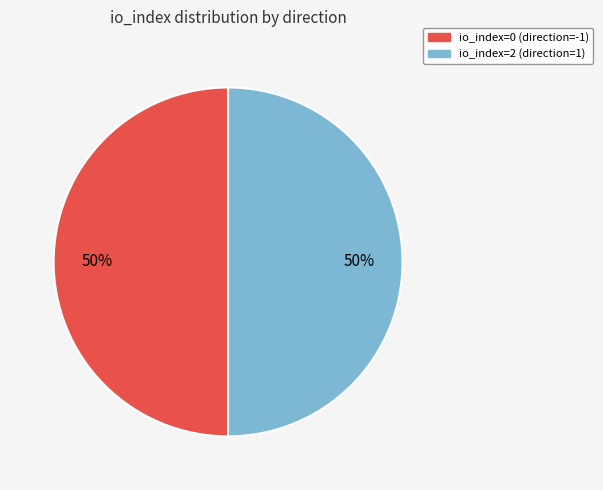

To the nearest percent, what is the combined percentage of io_index=0 (direction=-1) and io_index=2 (direction=1)?

100%